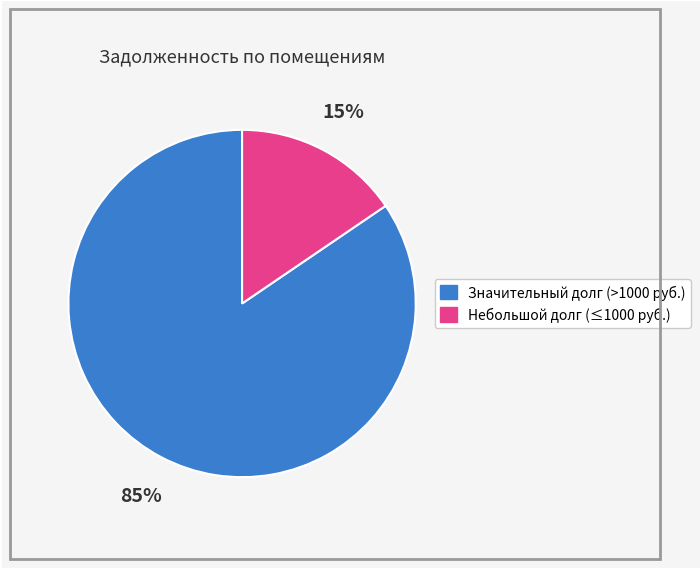

Count the number of slices in the pie.

2